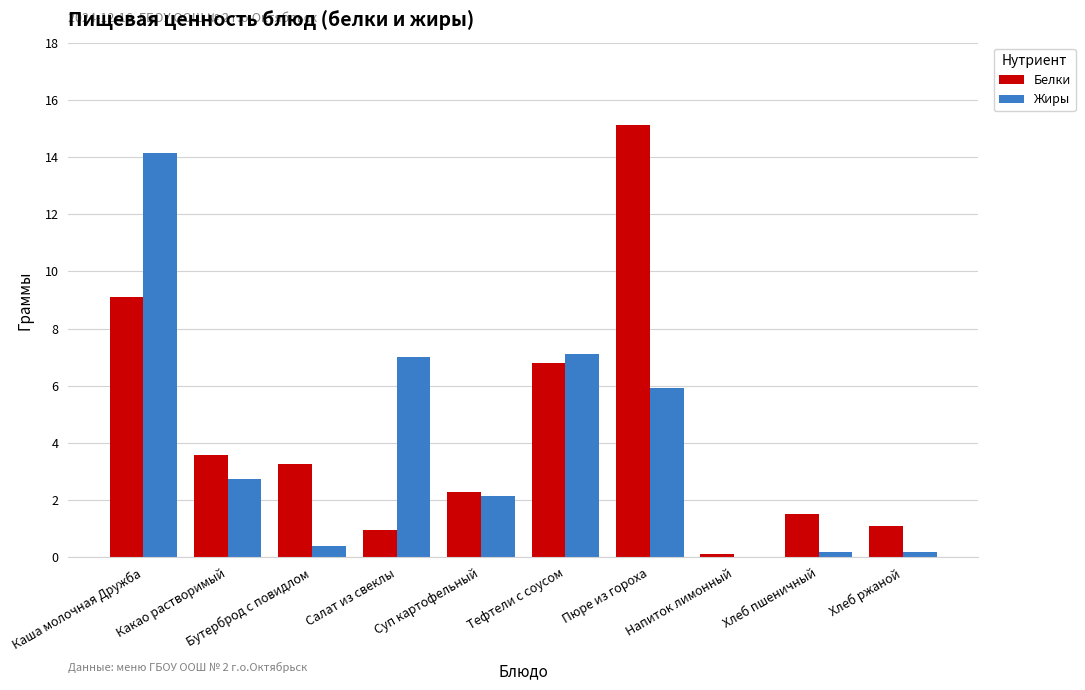

What is the approximate value of Белки at Пюре из гороха?

15.1